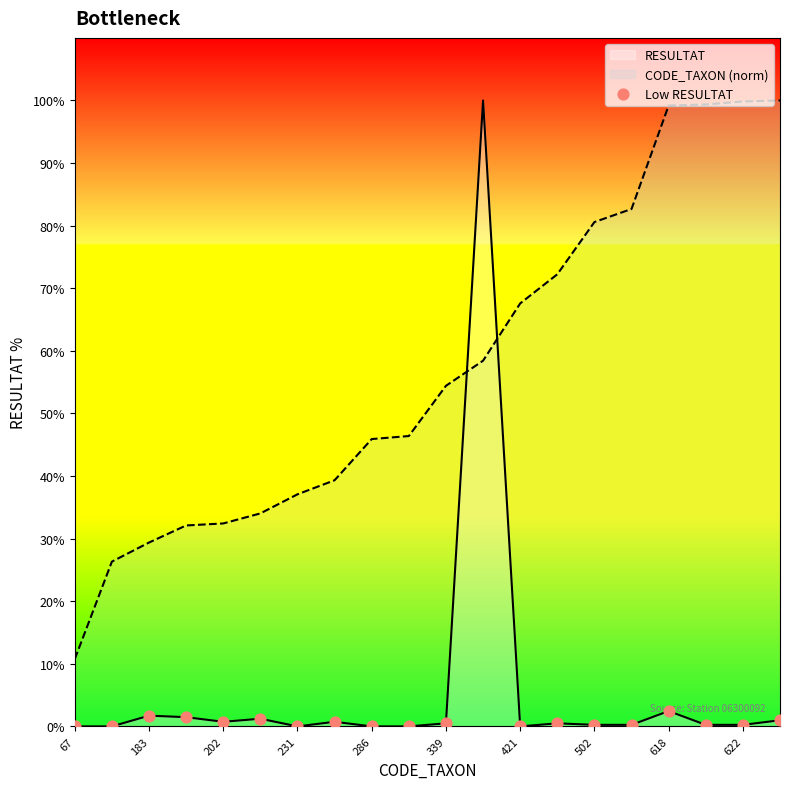

Which series has the largest range (max minus min)?

RESULTAT